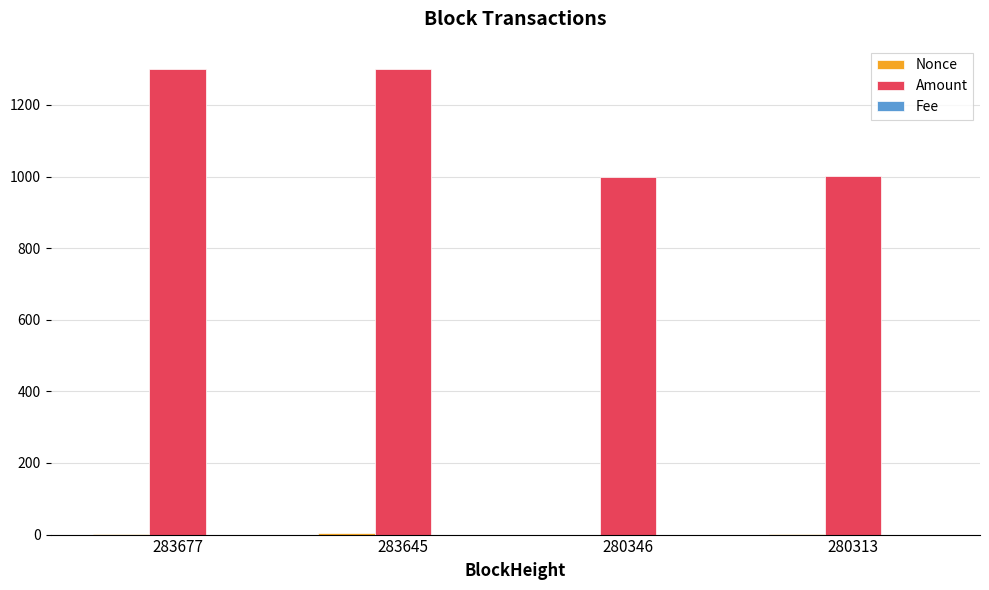

The value of Amount at 283677 is 1300.0. True or false?

True